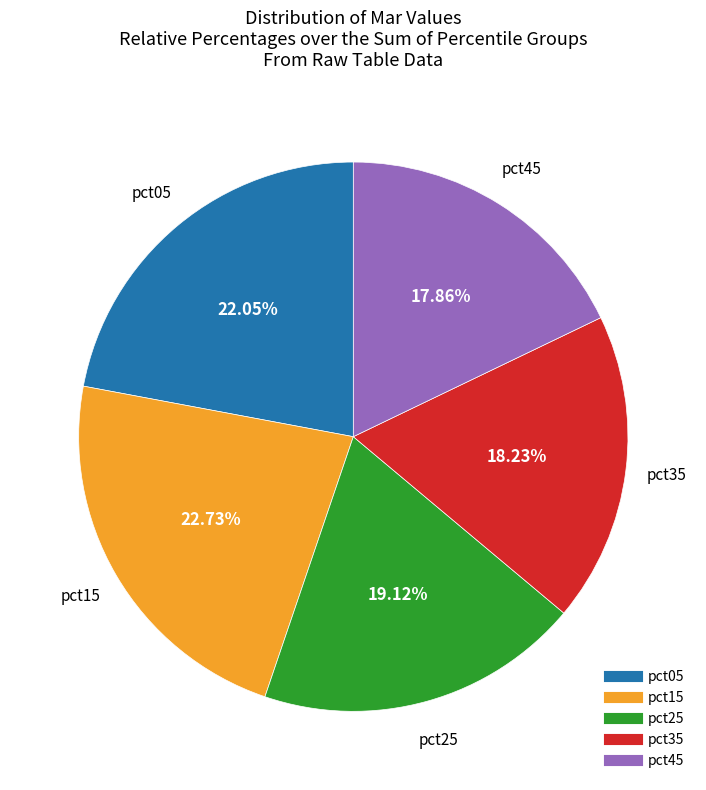

Does any single category account for the majority?

No